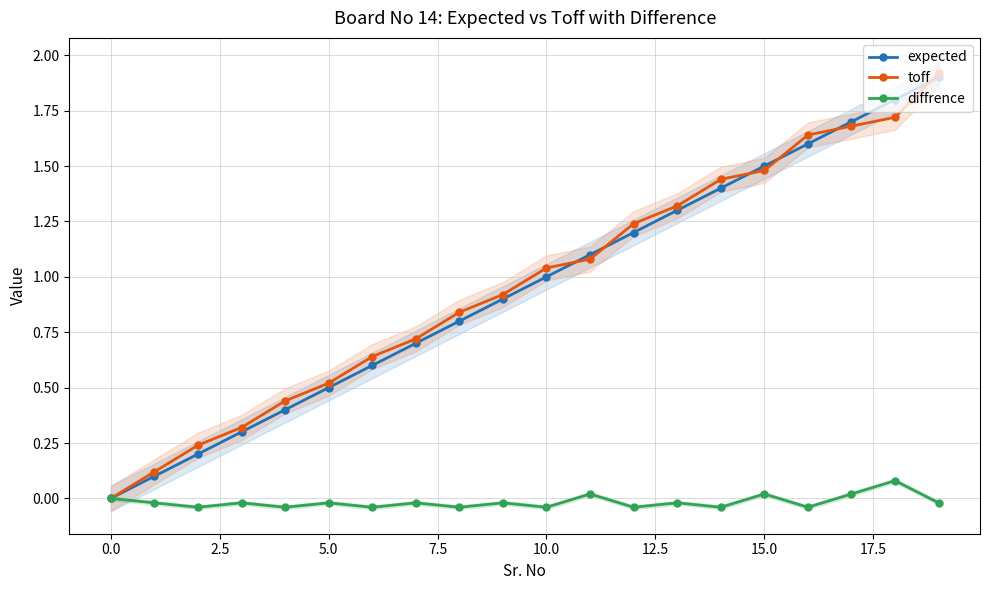

What position from the right is 15?

5